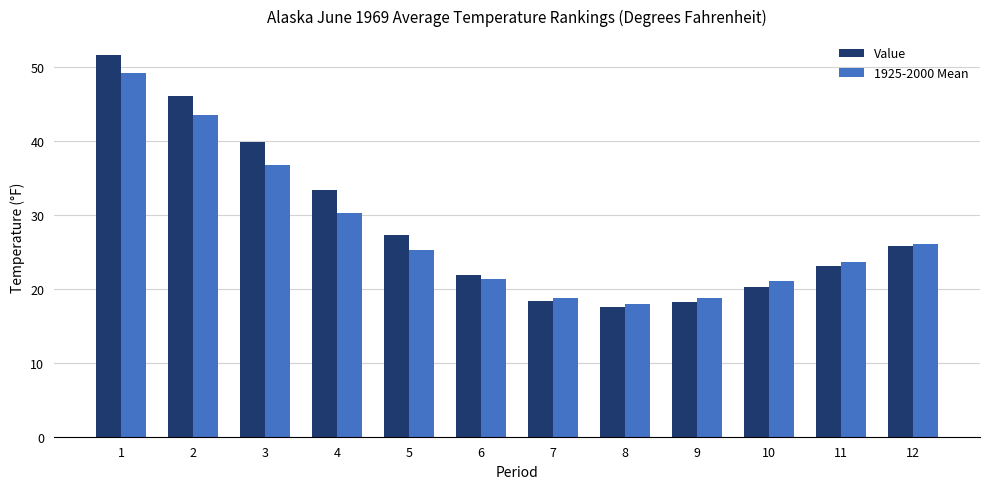

What is the total value across all series at 5?

52.5